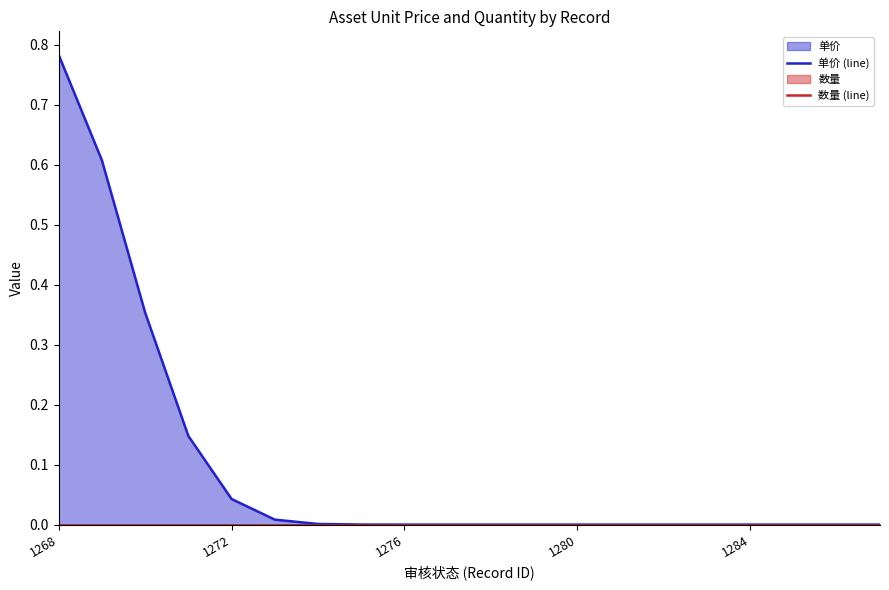

Between 10 and 8, which is larger?

10